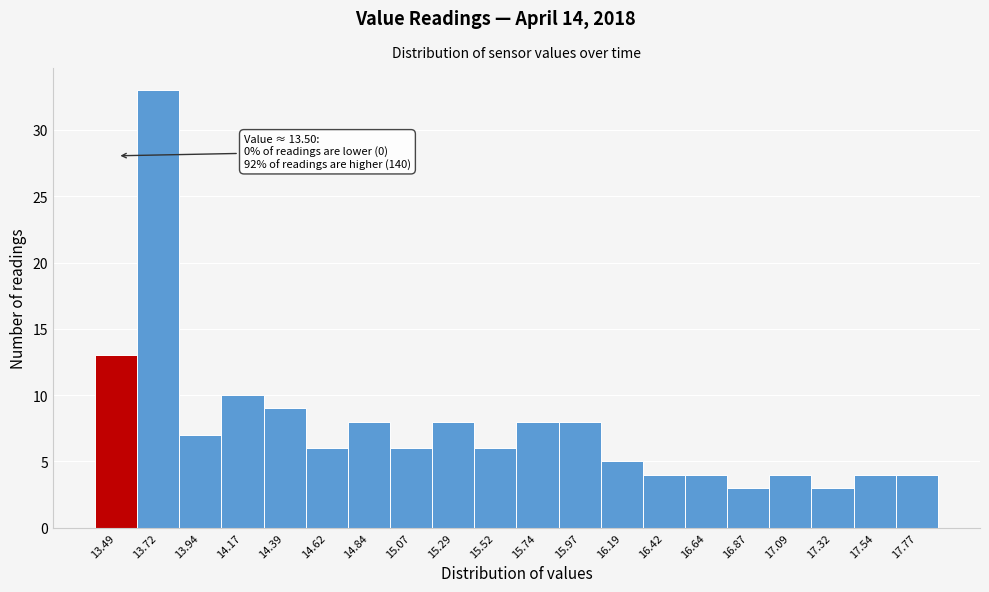

Over which range of the x-axis is the bar tallest?

13.605 to 13.830